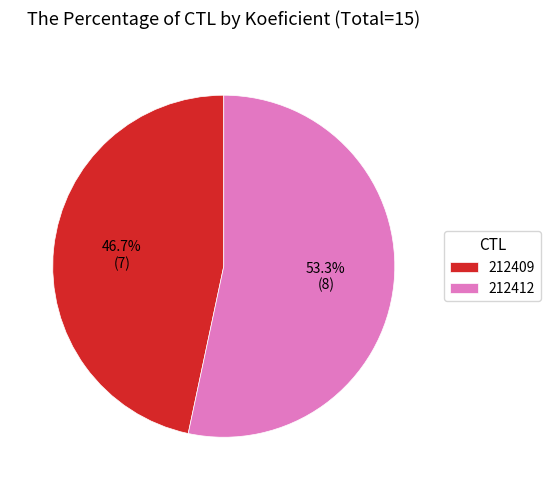

What is the smallest slice in the pie chart?

212409